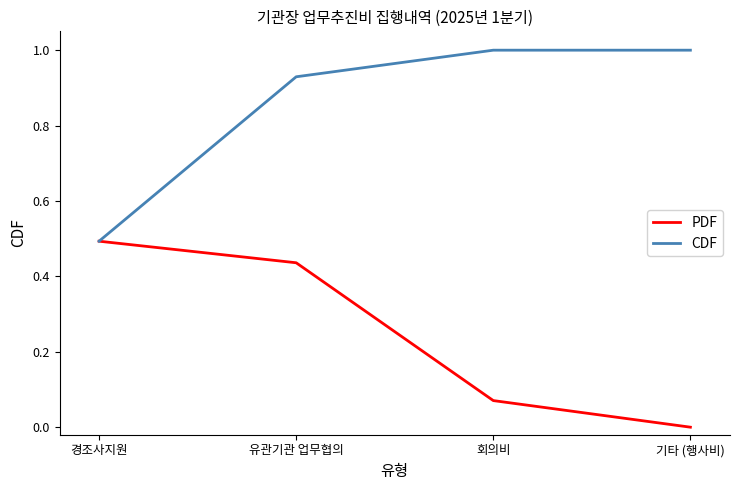

At which category is the sum across all series the highest?

유관기관 업무협의